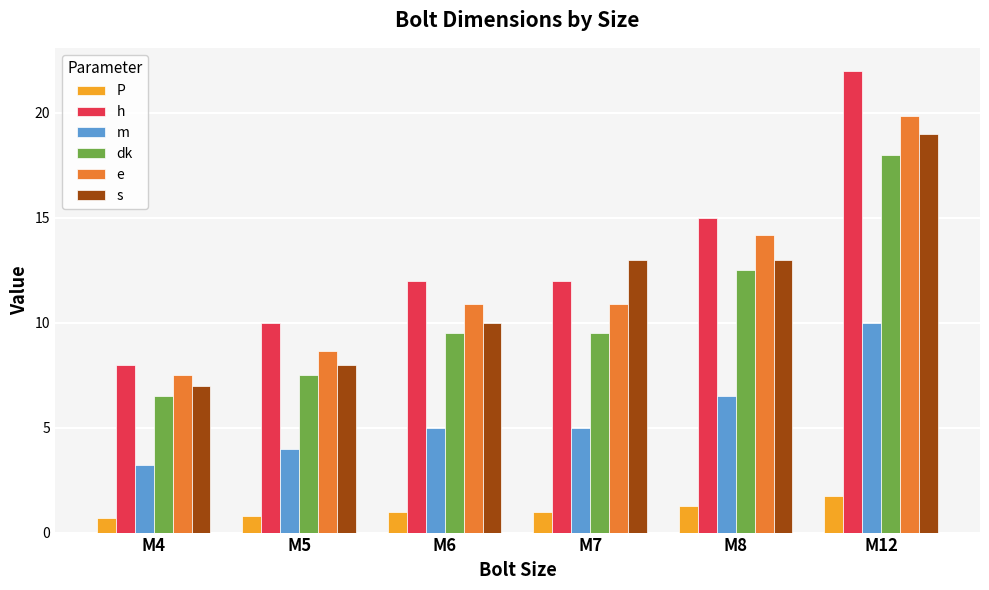

How many distinct data groups are displayed?

6